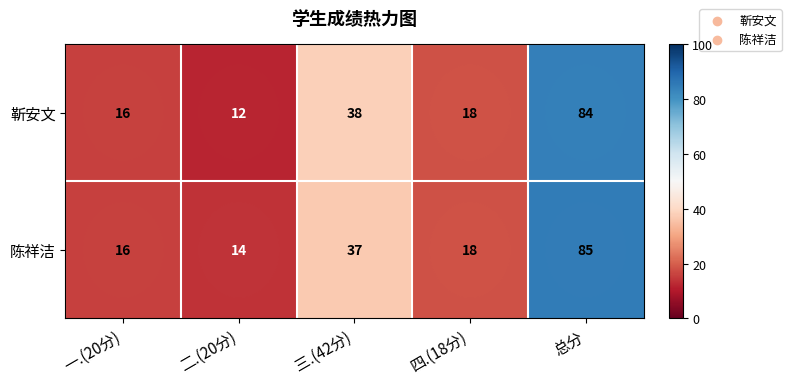

True or false: 靳安文 has a value of 84 at 总分.

True